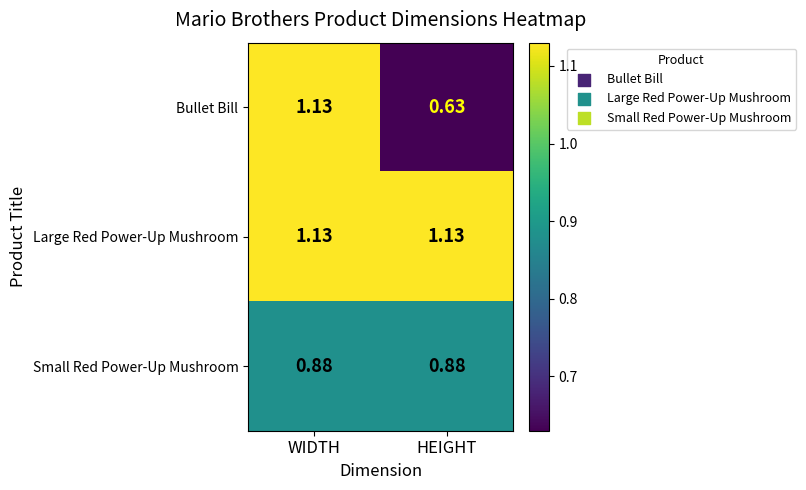

Rank the series at HEIGHT from lowest to highest value.

Bullet Bill, Small Red Power-Up Mushroom, Large Red Power-Up Mushroom